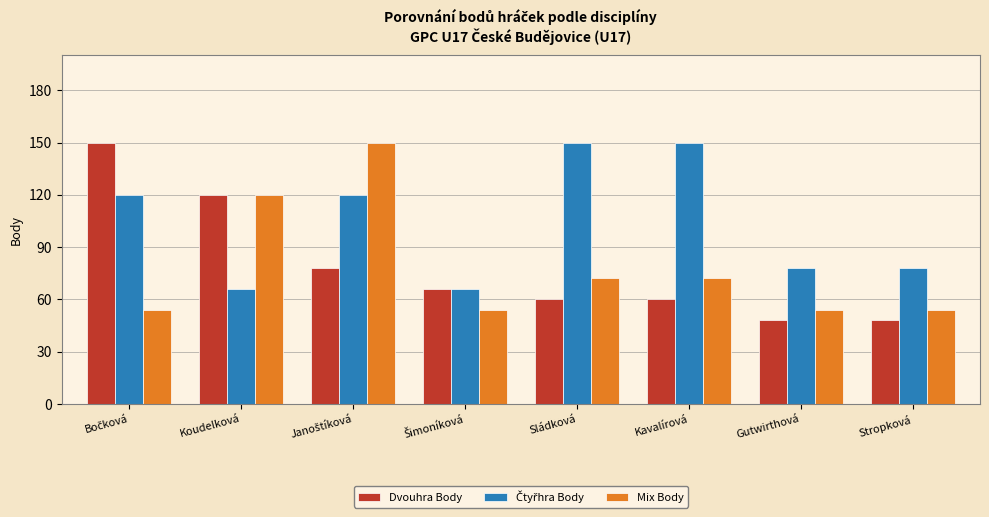

Count the Mix Body values in the range 54 to 120.

7